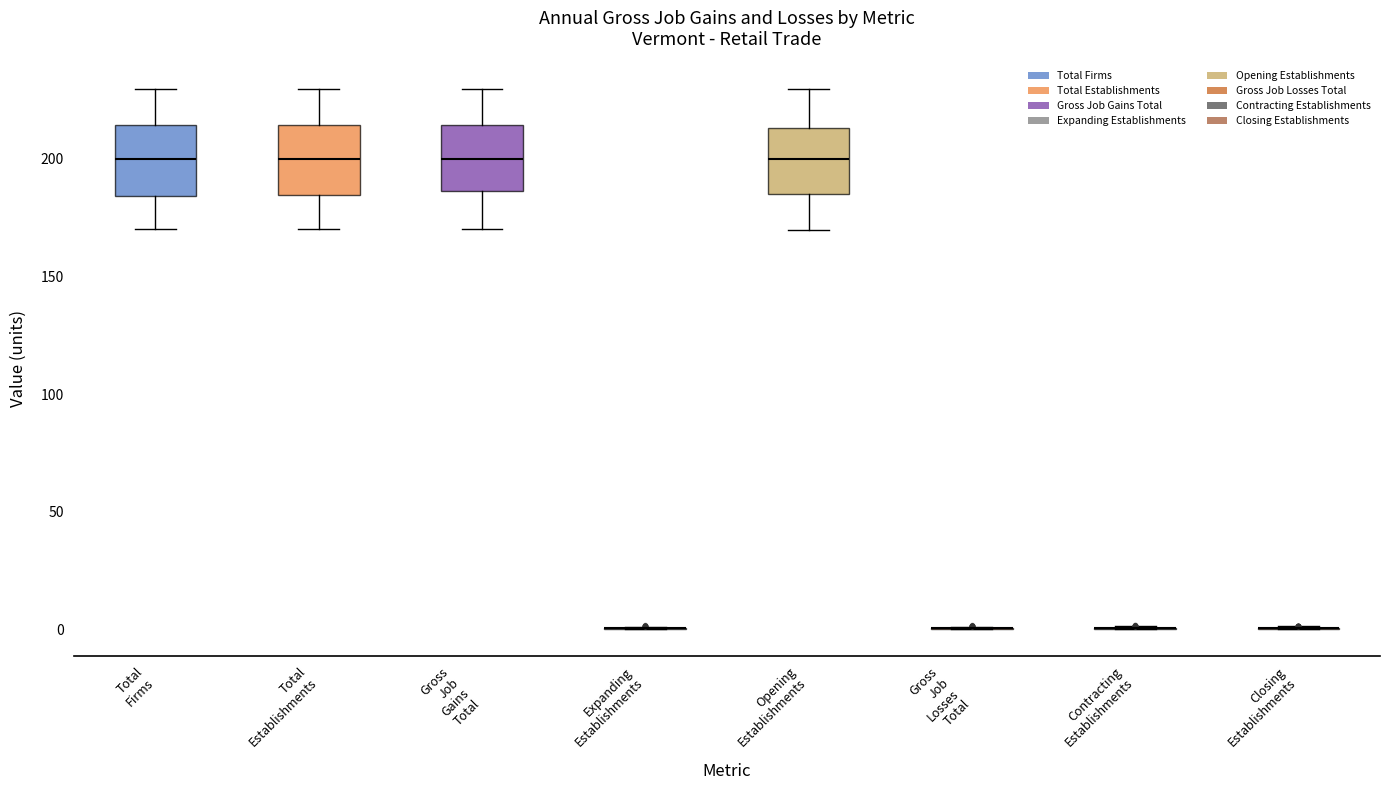

Reading left to right, transcribe this box plot: for each box, give where its median line is, the range the box spans, and where its two whiskers end, as read against the y-axis. The values are not printed on the chart, so give them approximately, as read against the axis.

Total Firms: median 200, box 185 to 215, whiskers 170 to 230
Total Establishments: median 200, box 185 to 215, whiskers 170 to 230
Gross Job Gains Total: median 200, box 185 to 215, whiskers 170 to 230
Expanding Establishments: box collapsed to a line at 0, whiskers 0 to 0
Opening Establishments: median 200, box 185 to 215, whiskers 170 to 230
Gross Job Losses Total: box collapsed to a line at 0, whiskers 0 to 0
Contracting Establishments: box collapsed to a line at 0, whiskers 0 to 0
Closing Establishments: box collapsed to a line at 0, whiskers 0 to 0